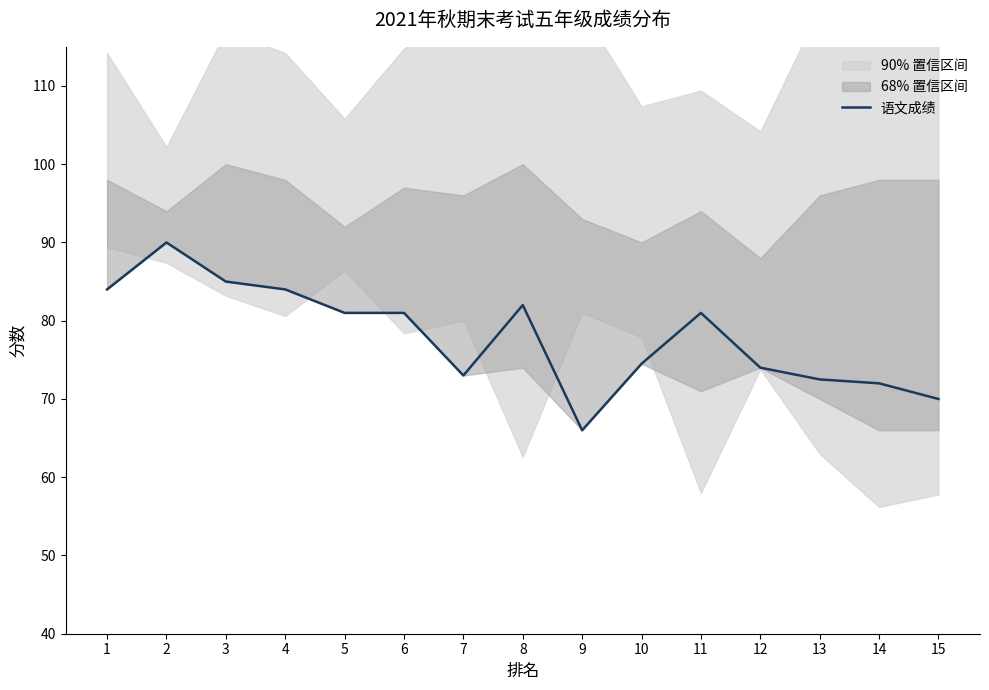

Reading left to right, transcribe all the data shown in this chart.

1=84.0	2=90.0	3=85.0	4=84.0	5=81.0	6=81.0	7=73.0	8=82.0	9=66.0	10=74.5	11=81.0	12=74.0	13=72.5	14=72.0	15=70.0